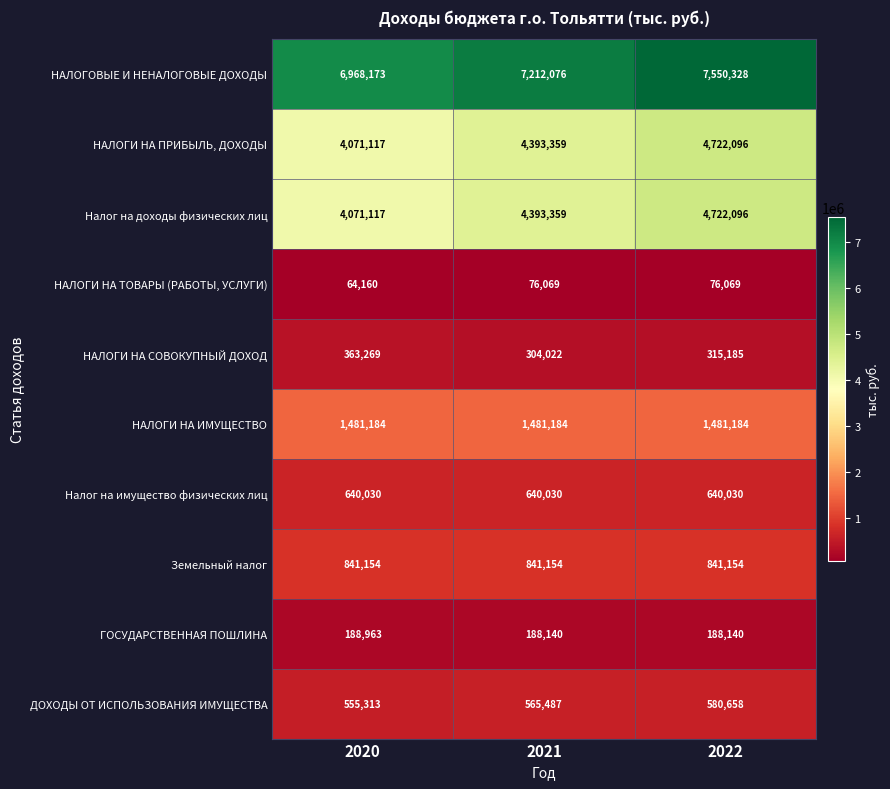

Which label corresponds to the smallest value in the chart?

2020